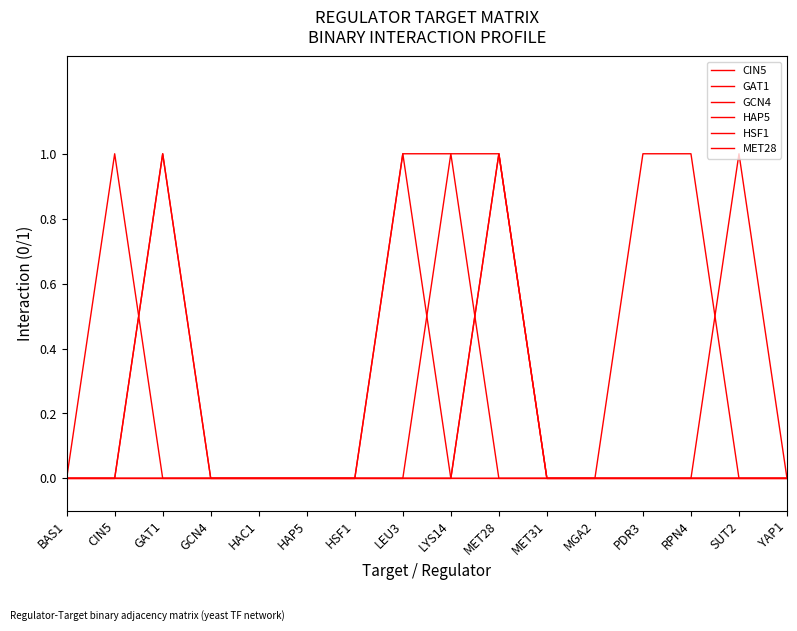

Is this an area chart (filled region under the line)?

No